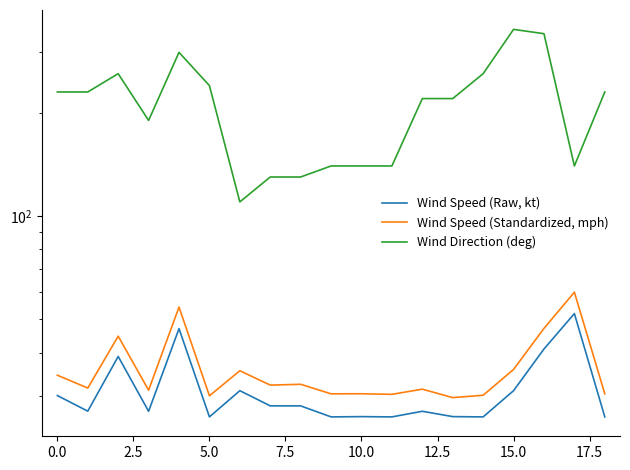

What is the label of the 13th point from the left?

12